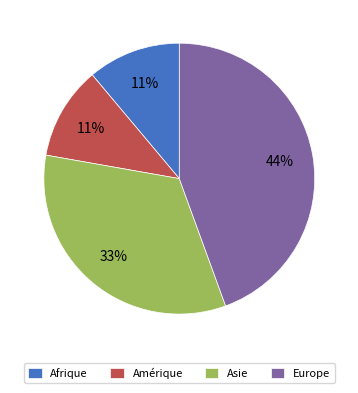

How many slices are in this pie chart?

4